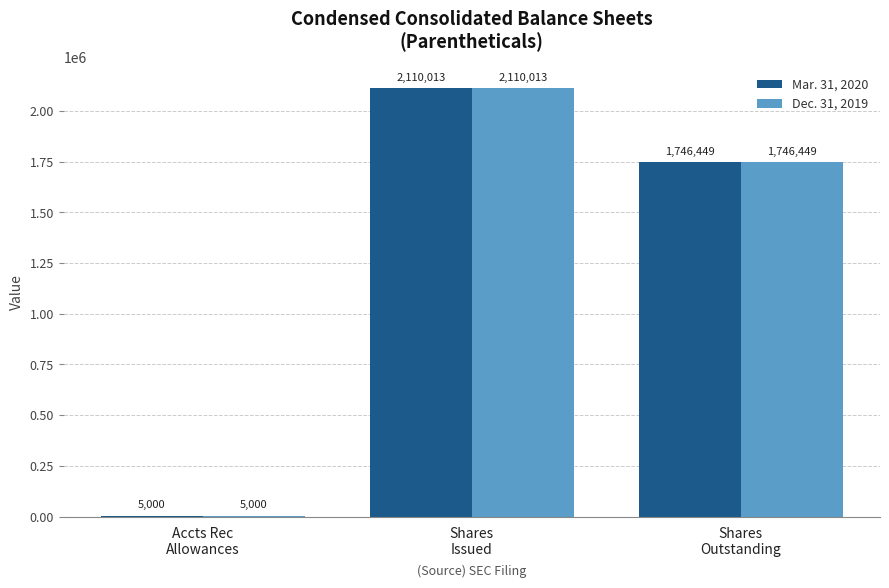

How many Dec. 31, 2019 values are between 5000 and 2110013?

3